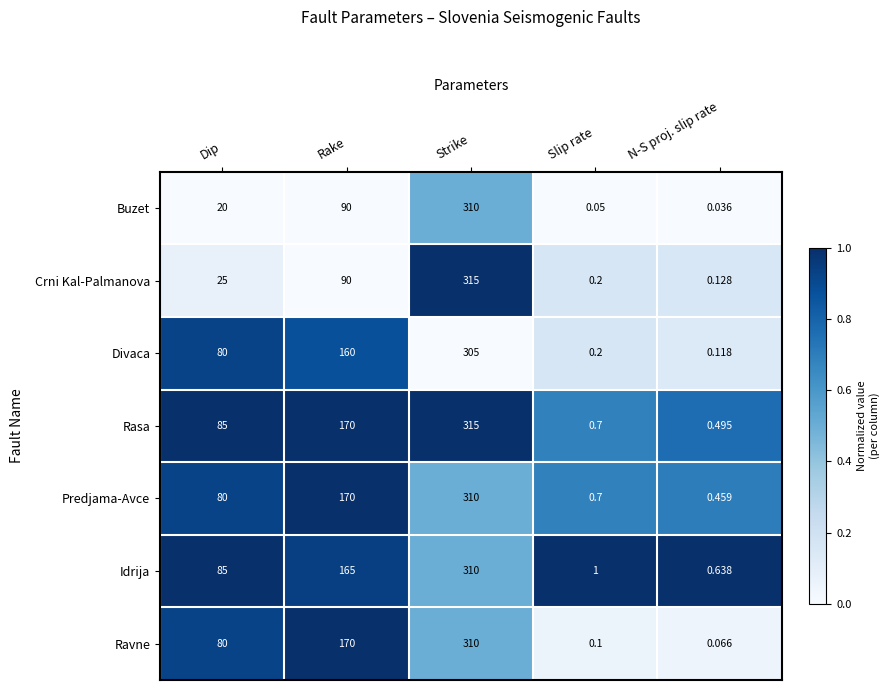

Rank the categories by Crni Kal-Palmanova value from highest to lowest.

Strike, Rake, Dip, Slip rate, N-S proj. slip rate